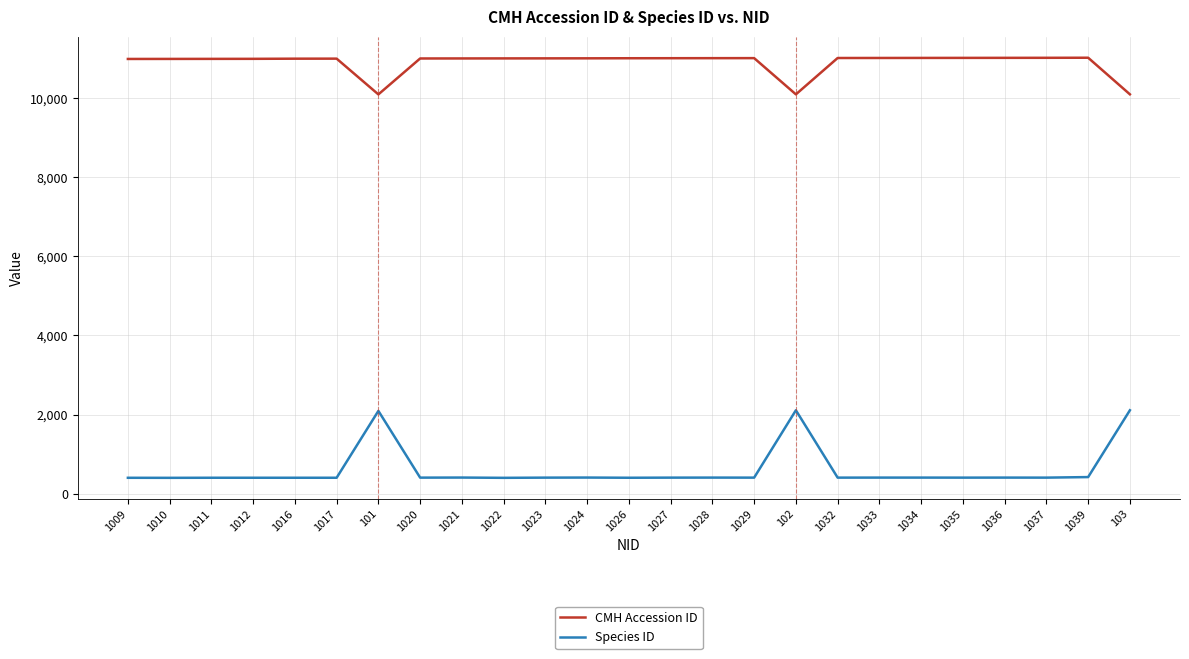

Is it true that CMH Accession ID equals 11017 at 1035?

True